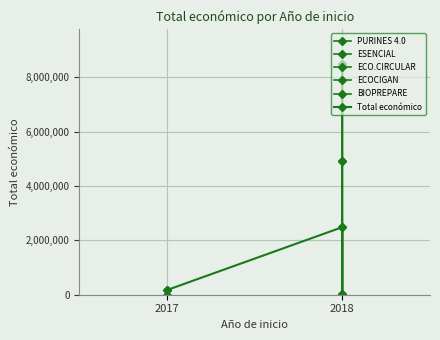

What is the approximate value at 2018?

2483714